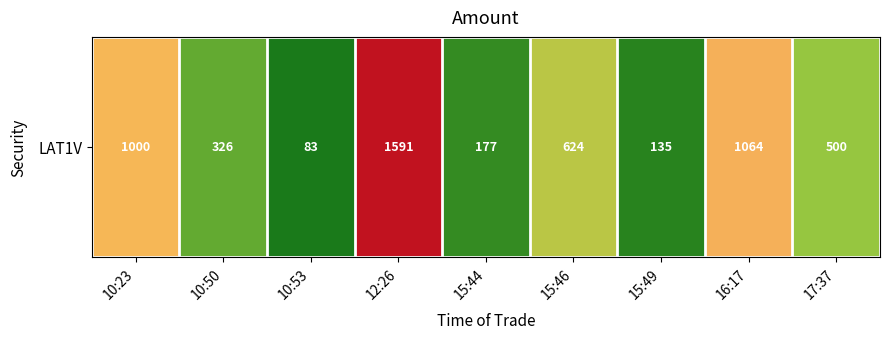

Reading left to right, extract all data points from this chart.

10:23=1000	10:50=326	10:53=83	12:26=1591	15:44=177	15:46=624	15:49=135	16:17=1064	17:37=500